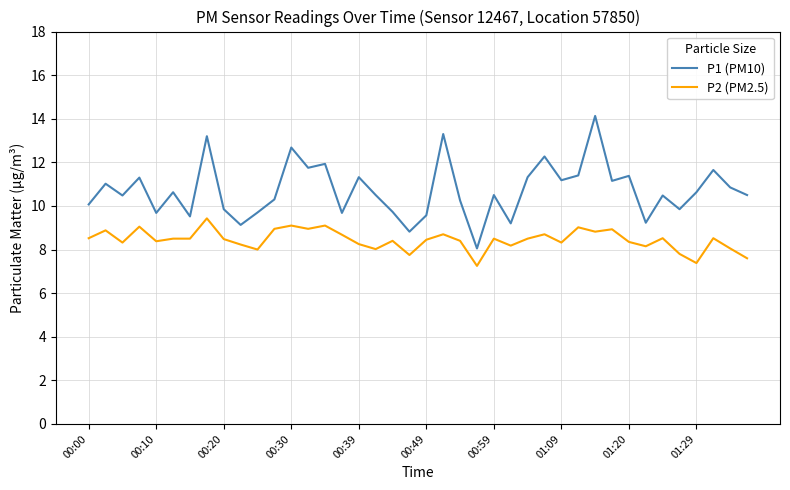

What is the sum of all P2 (PM2.5) values?

337.6